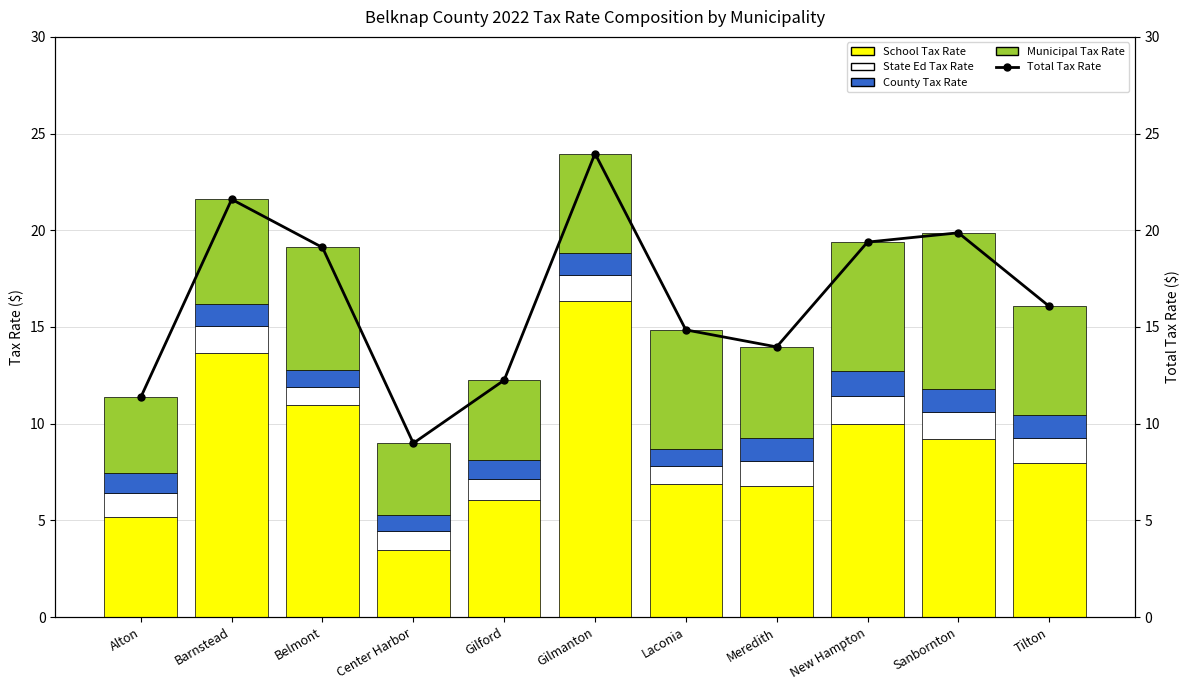

What is the difference between the maximum and minimum values in the School Tax Rate series?

12.9